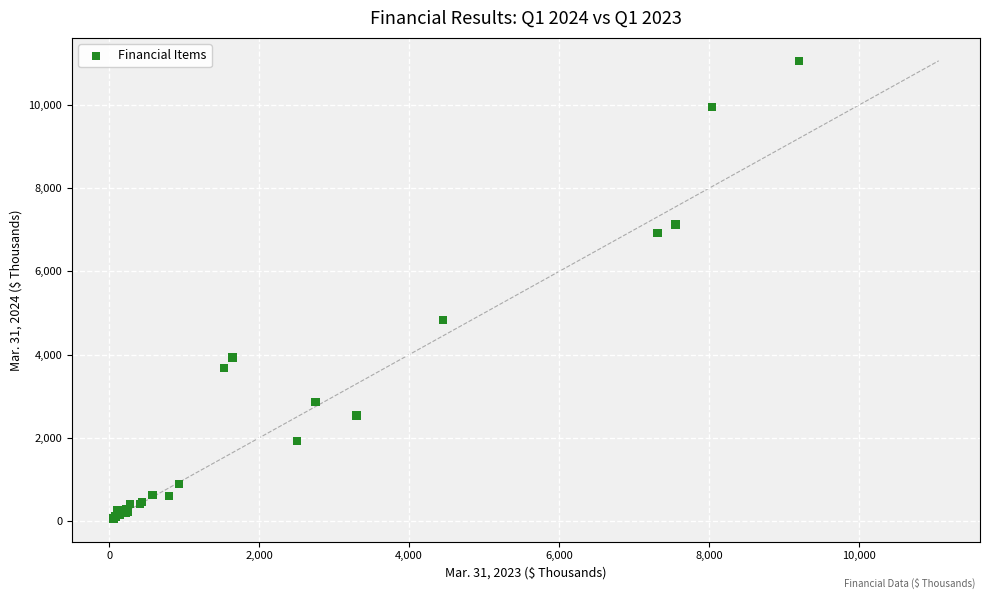

What Y value in the scatter plot is closest to 5560?

4841